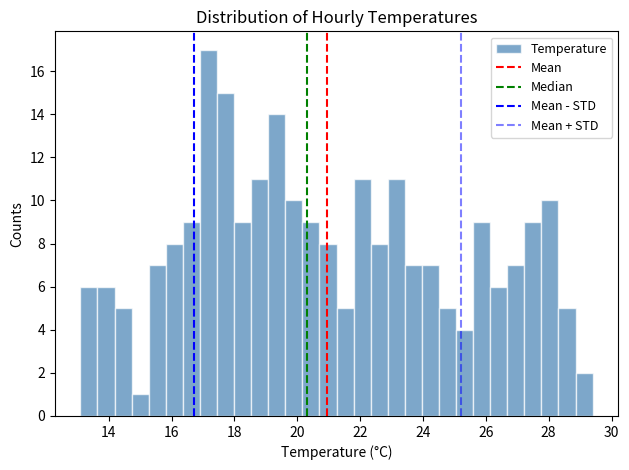

Read against the x-axis, roughly where is the centre of the tallest bar?

17.2